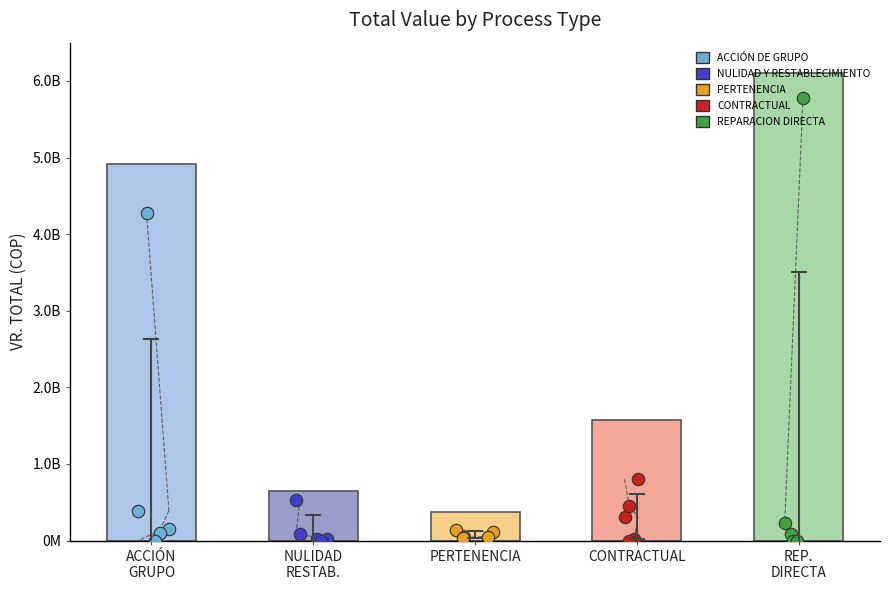

What are all the series names shown in the legend?

ACCIÓN DE GRUPO, NULIDAD Y RESTABLECIMIENTO, PERTENENCIA, CONTRACTUAL, REPARACION DIRECTA